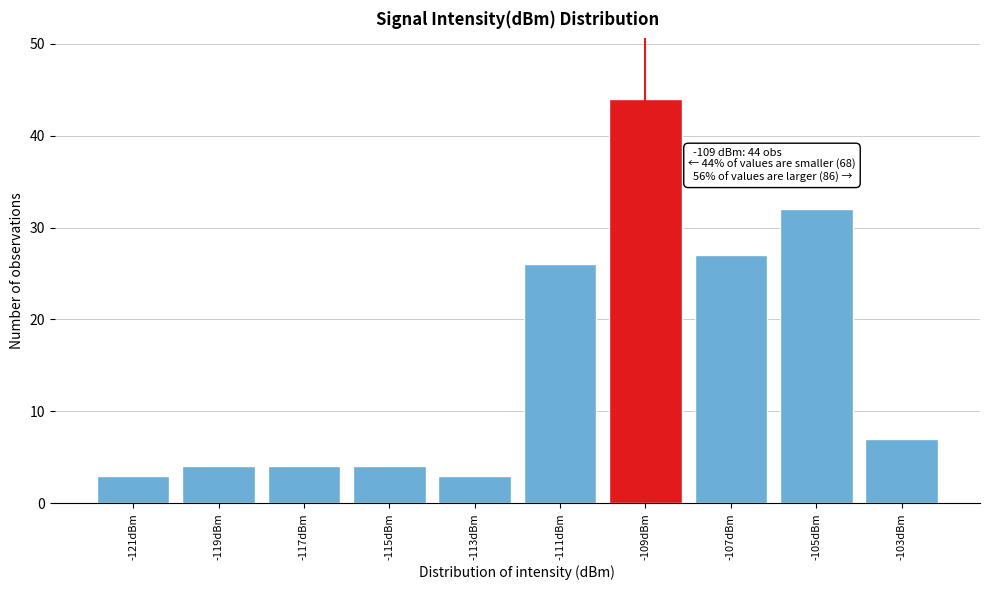

Reading left to right, what are all the values shown in this chart?

3	4	4	4	3	26	44	27	32	7